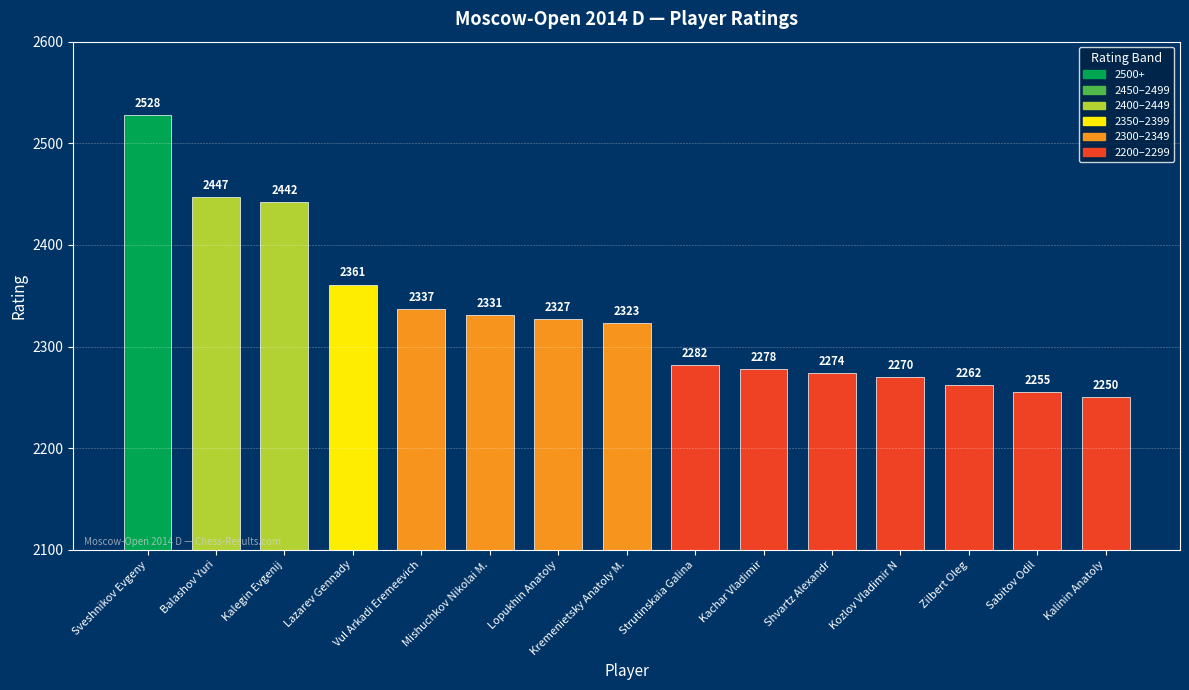

The value at Kalegin Evgenij is 2442. True or false?

True